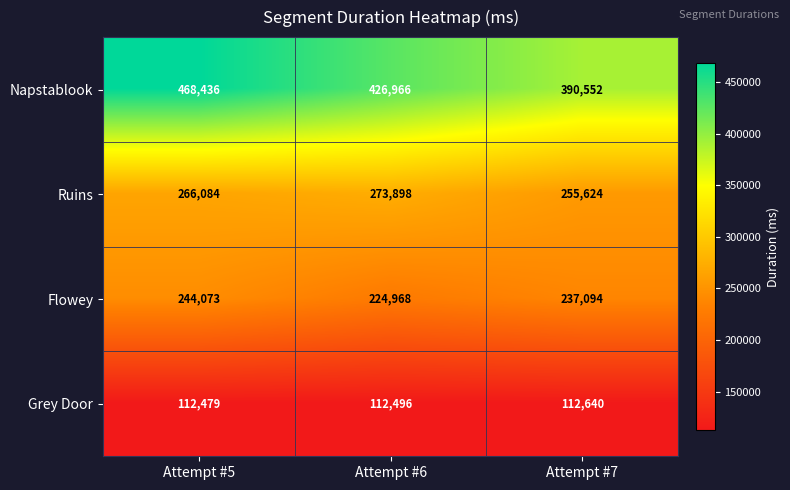

List the series in order of their peak value, lowest first.

Grey Door, Flowey, Ruins, Napstablook